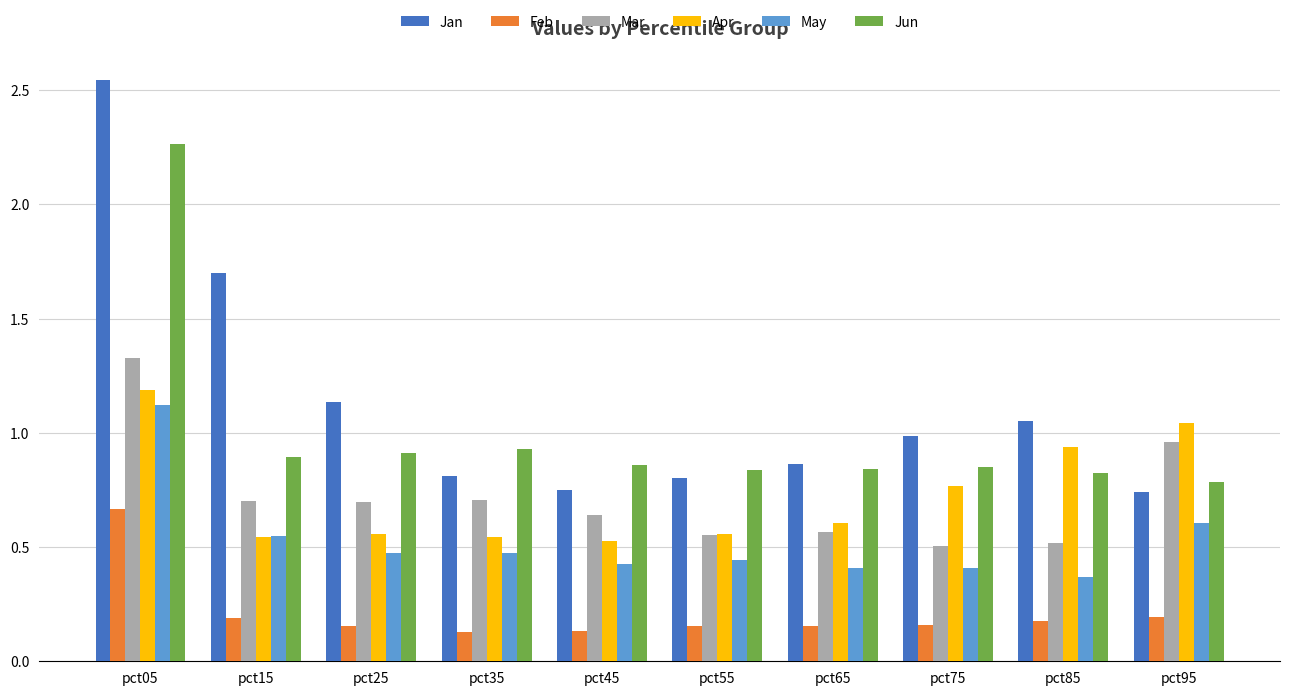

Is it true that Apr equals 0.5 at pct15?

True